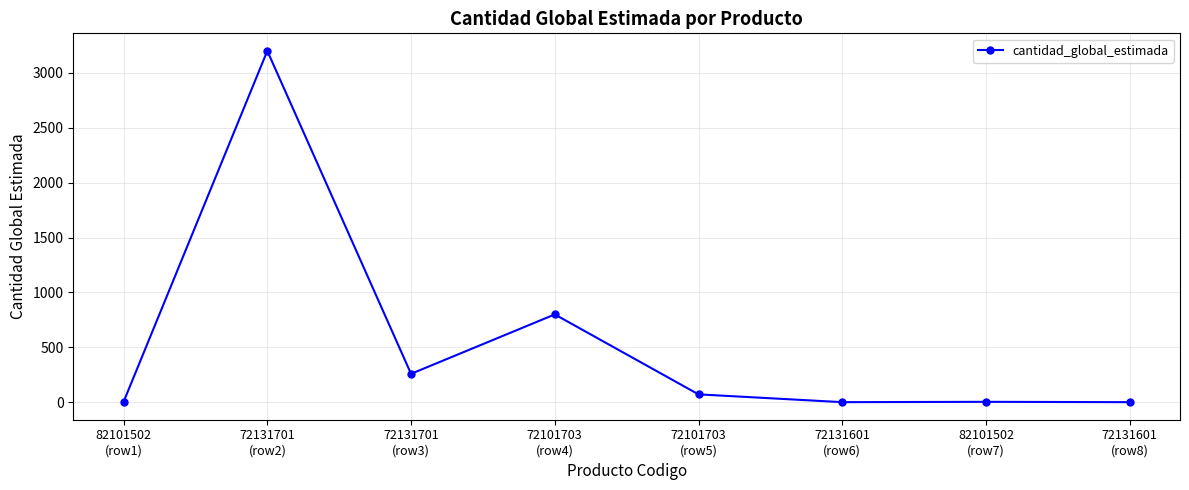

True or false: there are more than 0 points higher than both neighbors.

True